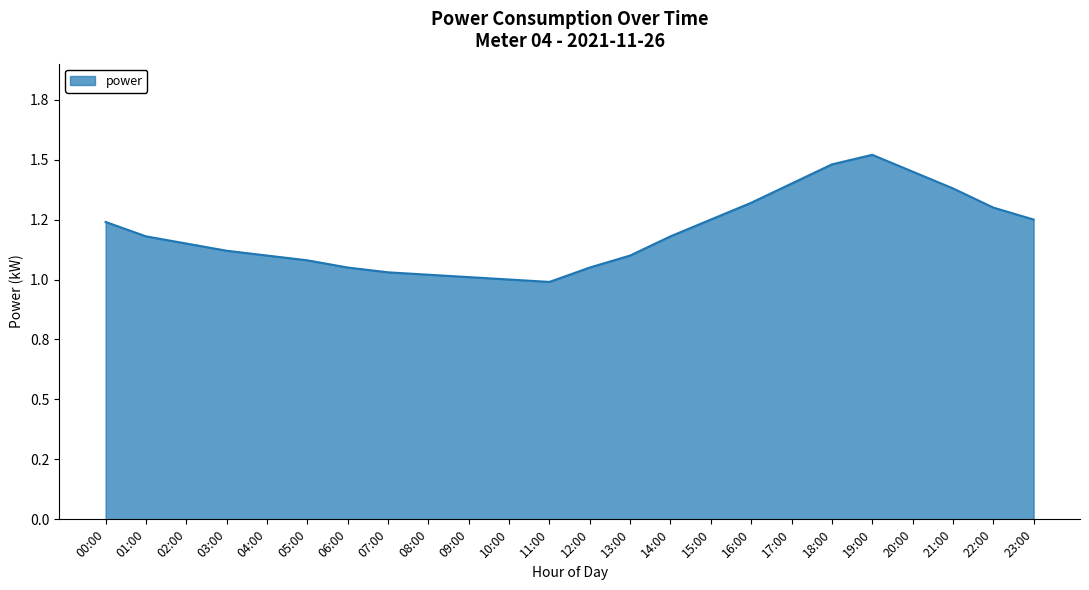

What is the ratio of the value at 01:00 to the value at 22:00?

0.9